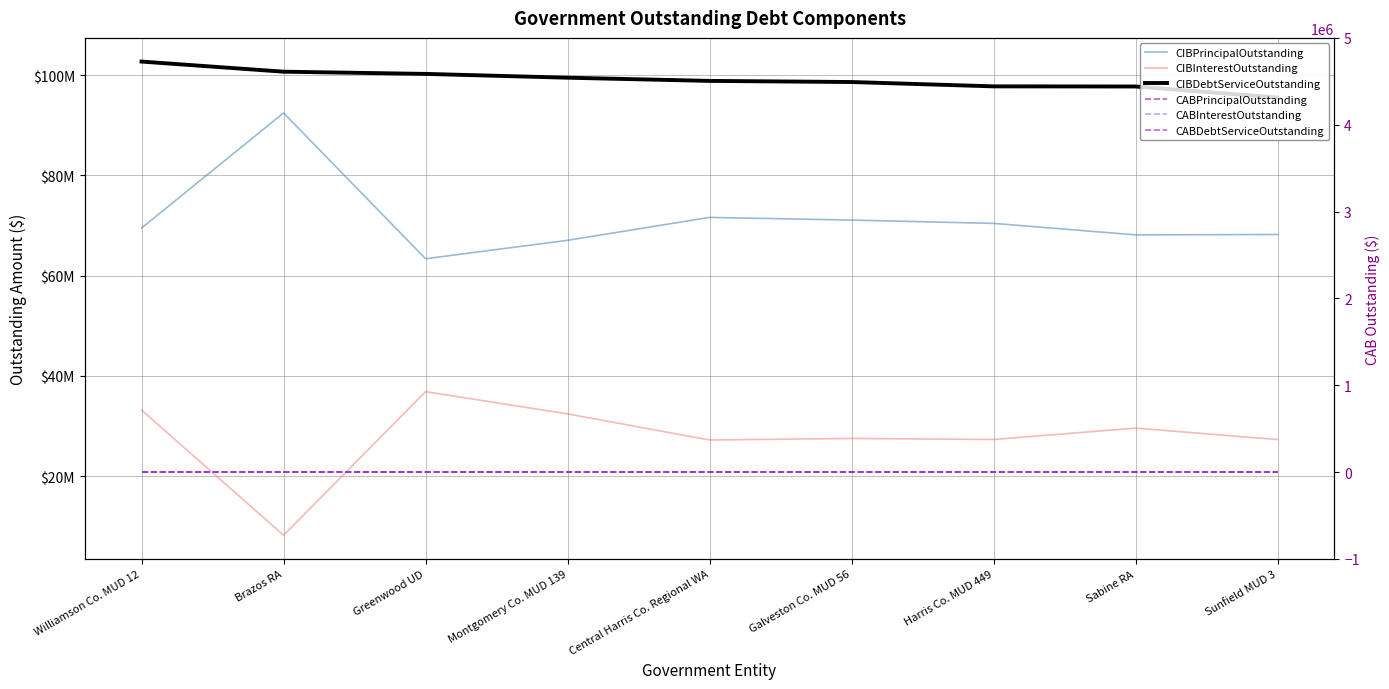

Which series has the largest range (max minus min)?

CIBPrincipalOutstanding